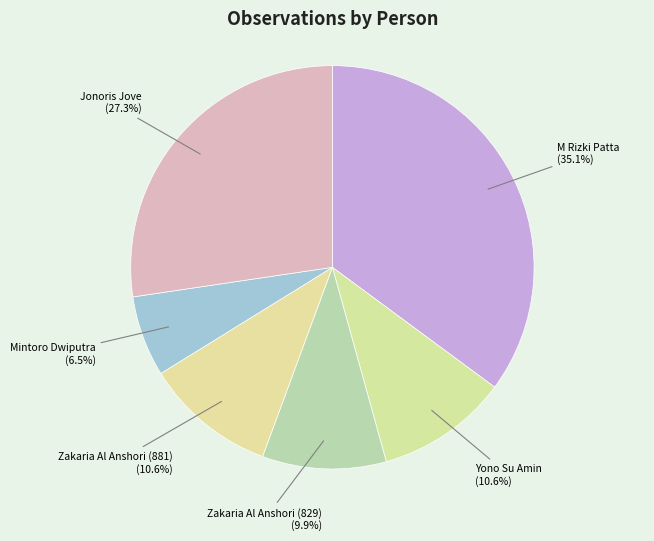

To the nearest percent, what is the difference between the Mintoro Dwiputra and Jonoris Jove slice percentages?

21%